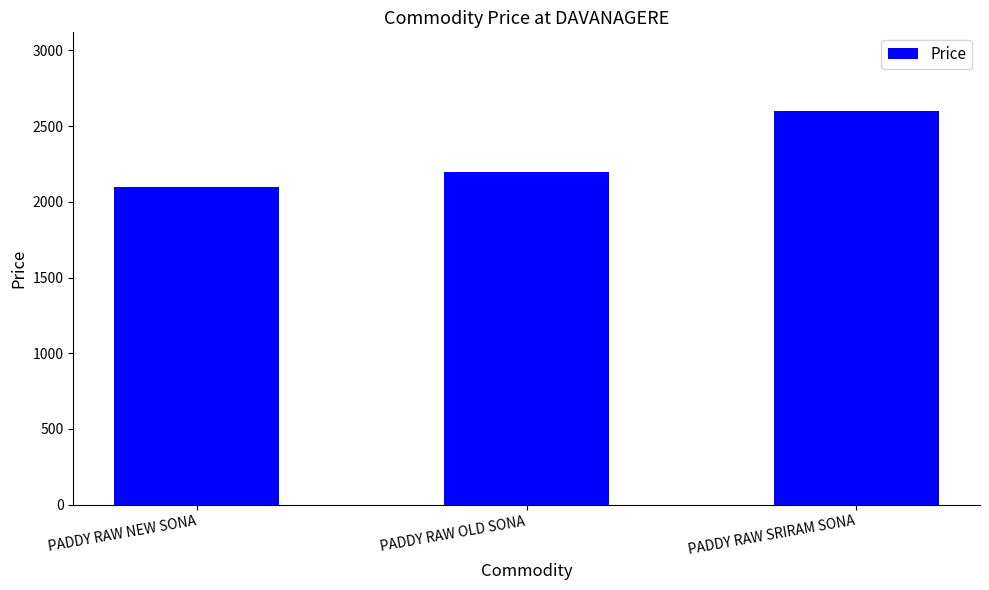

What is the difference between the maximum and minimum values?

500